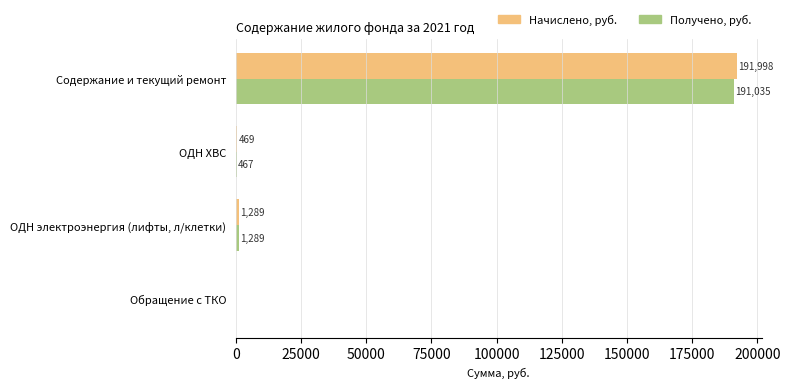

How many data points in Получено, руб. are above 1289?

2